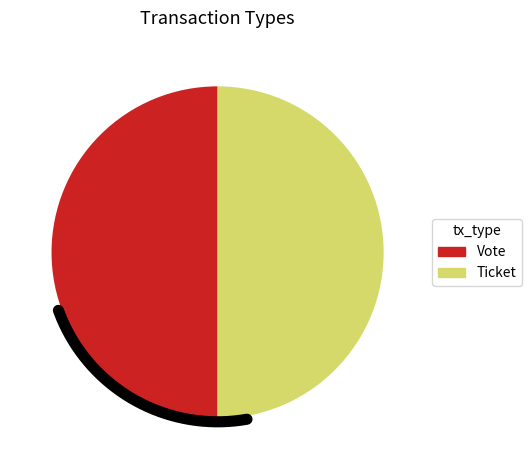

Combined, what portion of the pie is Ticket and Vote?

100.0%